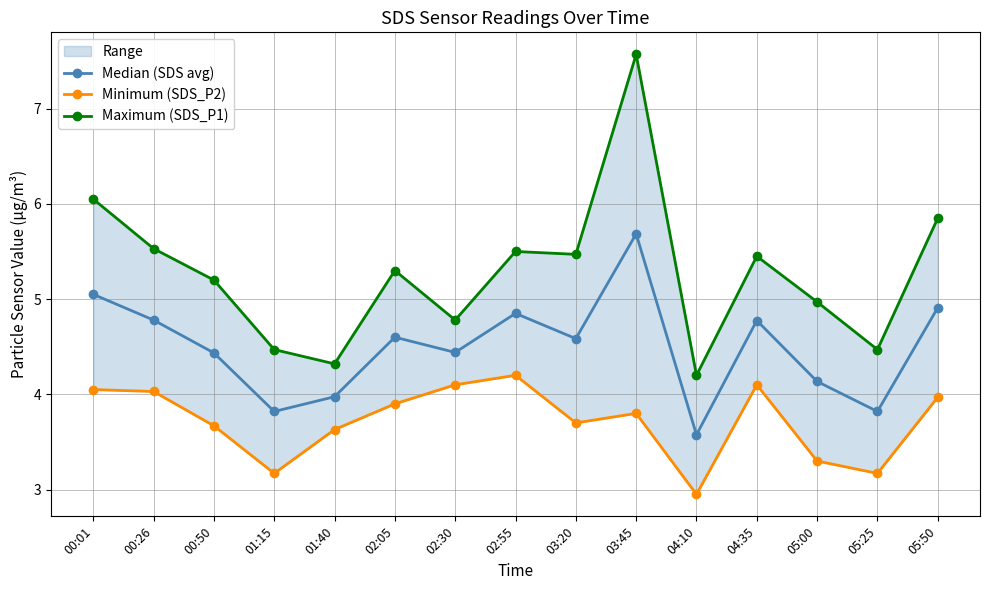

What is the difference between the second highest and second lowest values in the Median (SDS avg) series?

1.2